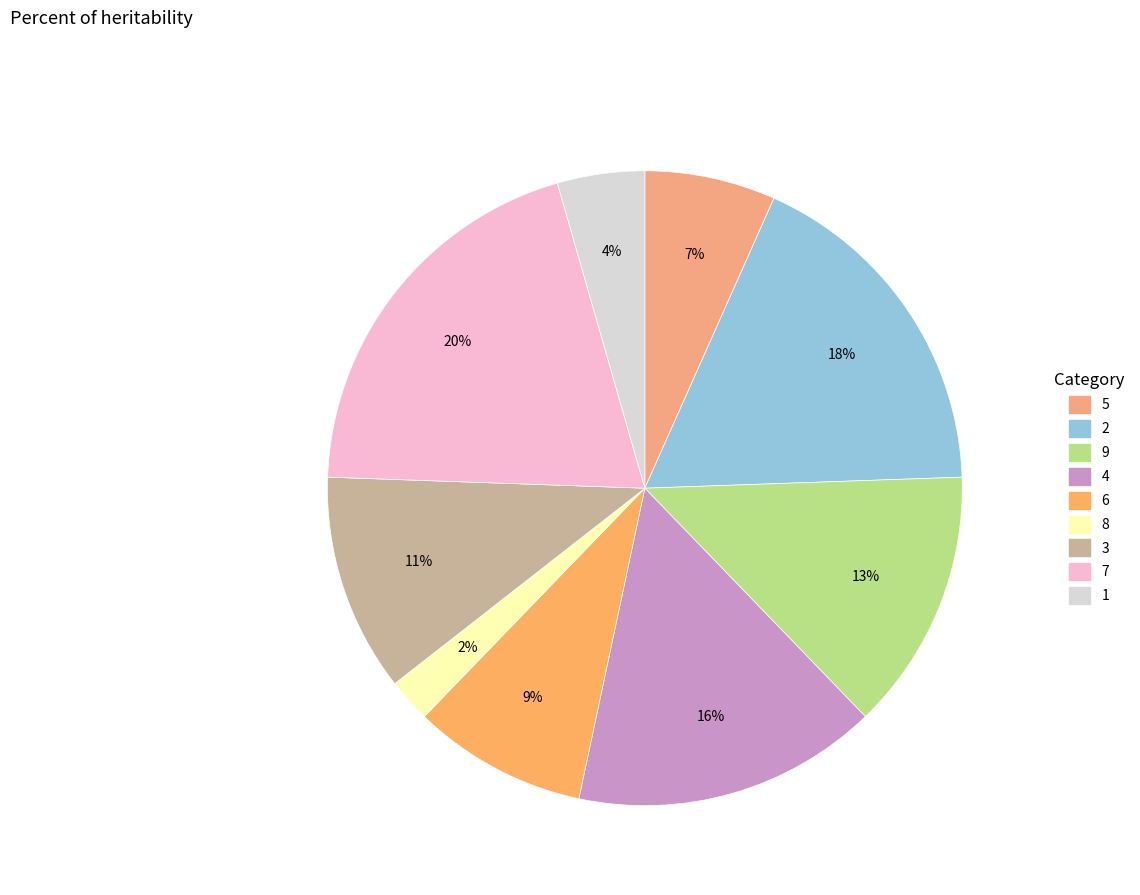

What percentage is the 2 slice, to the nearest percent?

18%